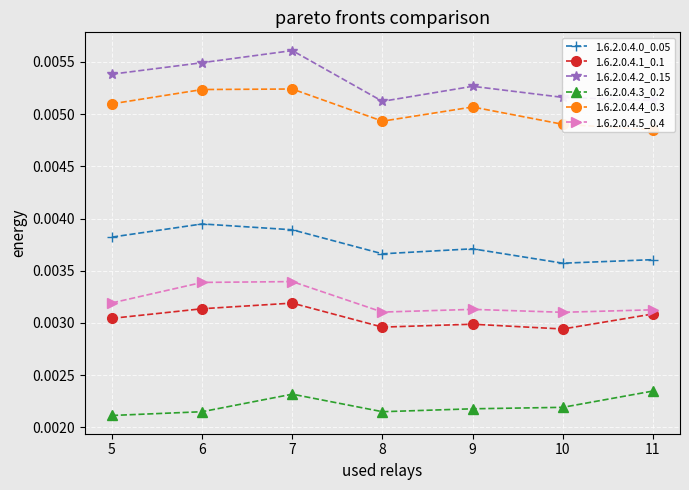

At which label is 1.6.2.0.4.1_0.1 closest to 0?

10